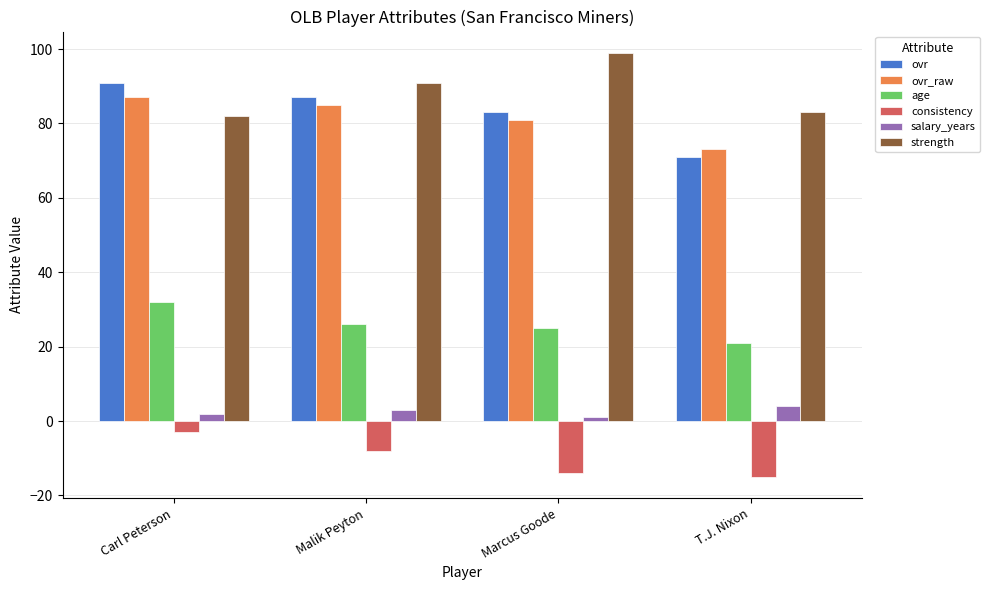

Is it true that age equals 16 at Carl Peterson?

False